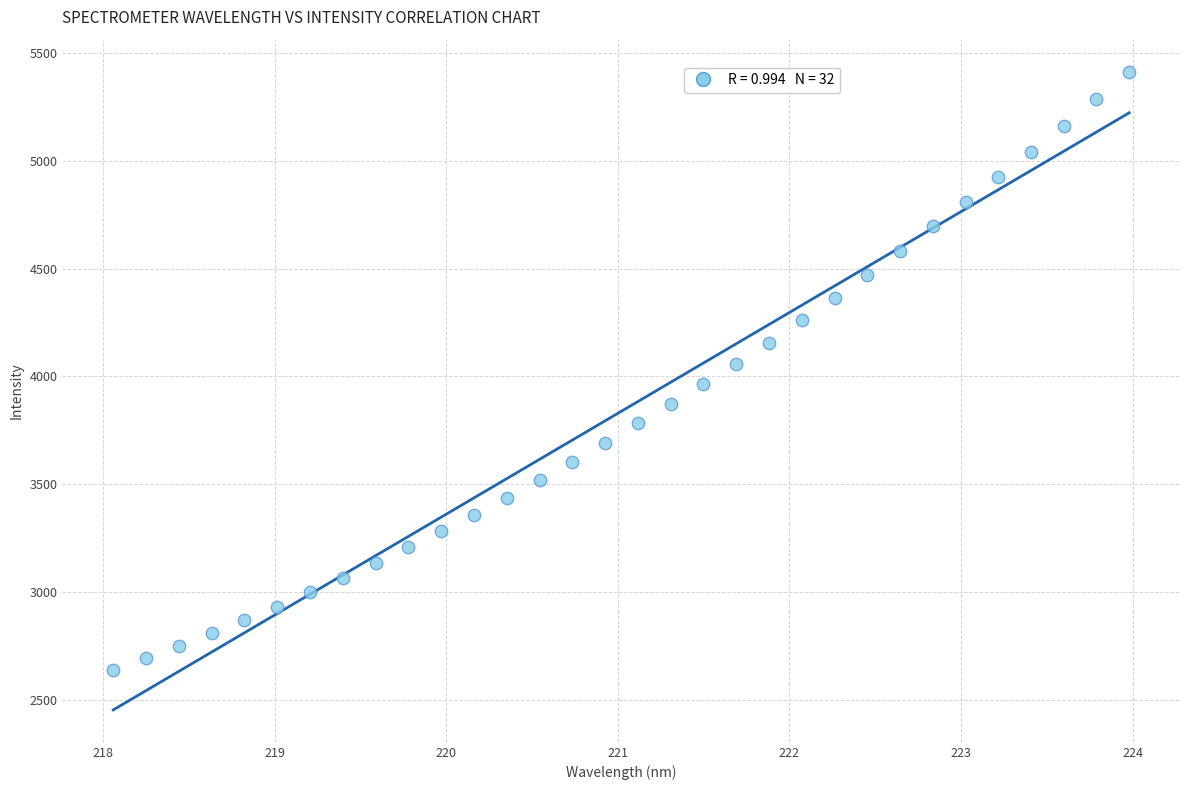

What is the range of X values (max minus min)?

5.9